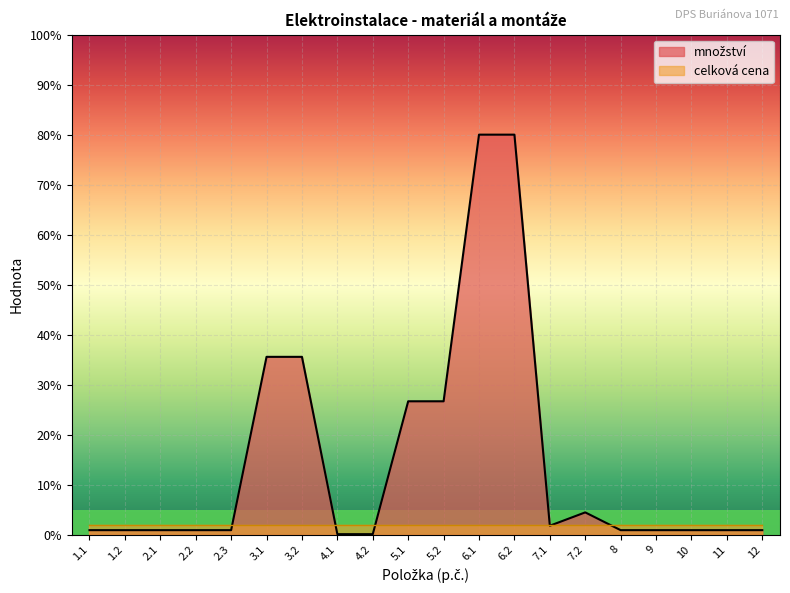

What is the minimum value shown in the chart?

0.1